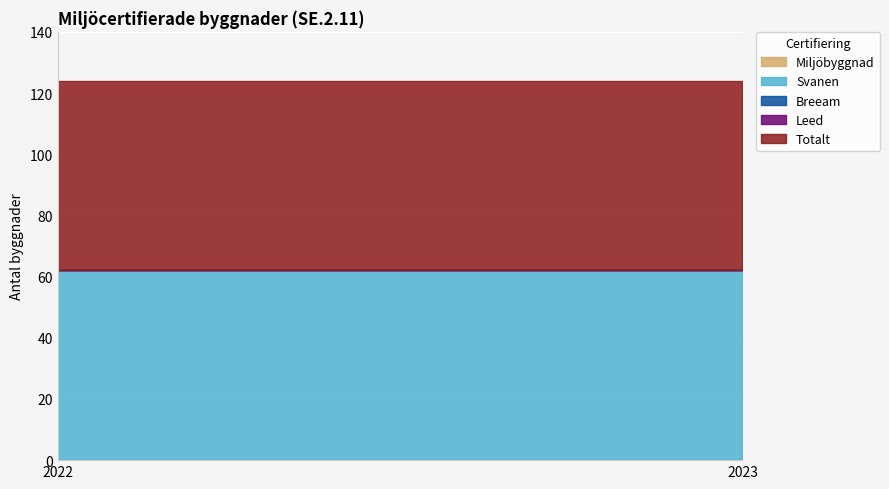

The value of Breeam at 2023 is 0. True or false?

True